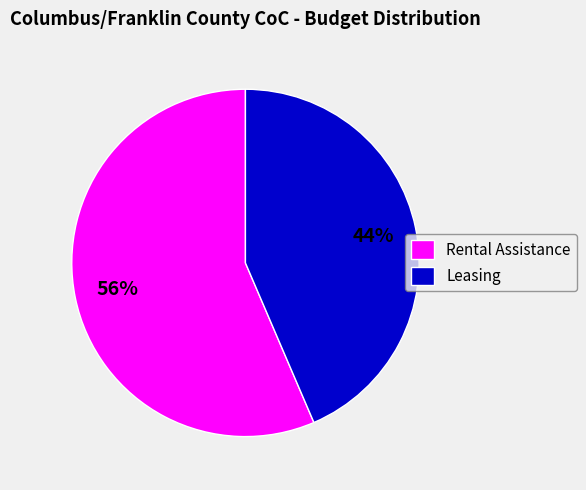

Is there any slice that represents more than half of the pie?

Yes